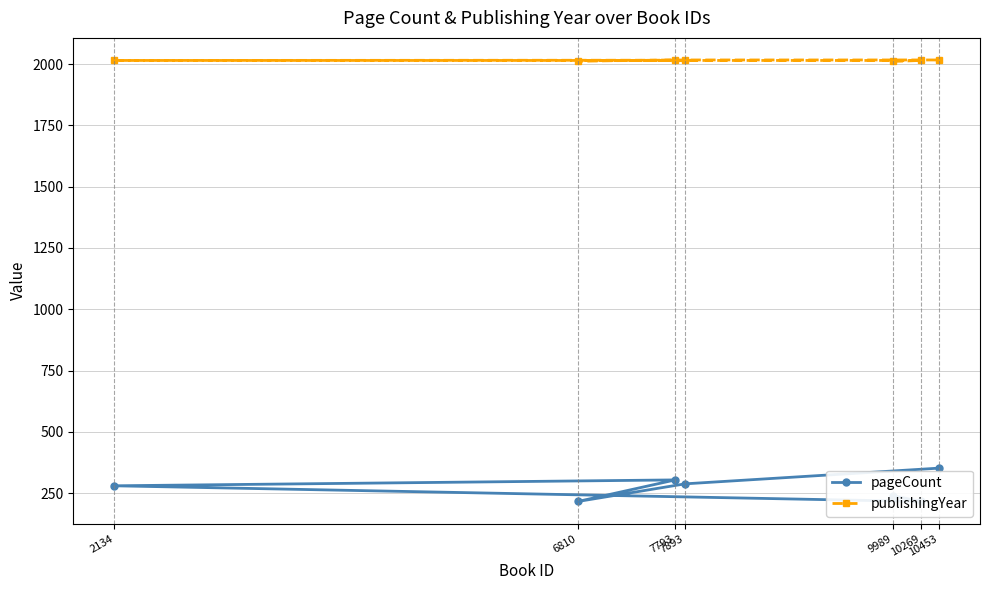

Read the pageCount value at 2134, to the nearest 50.

300